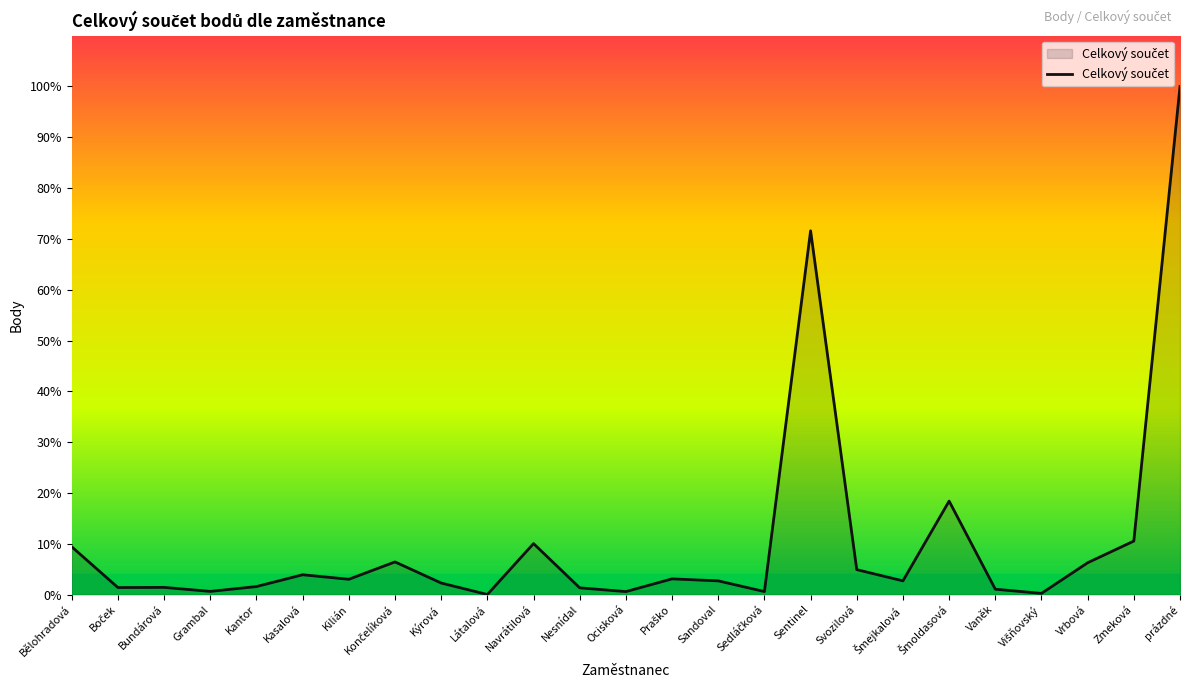

Which has a higher value, Kantor or Kasalová?

Kasalová